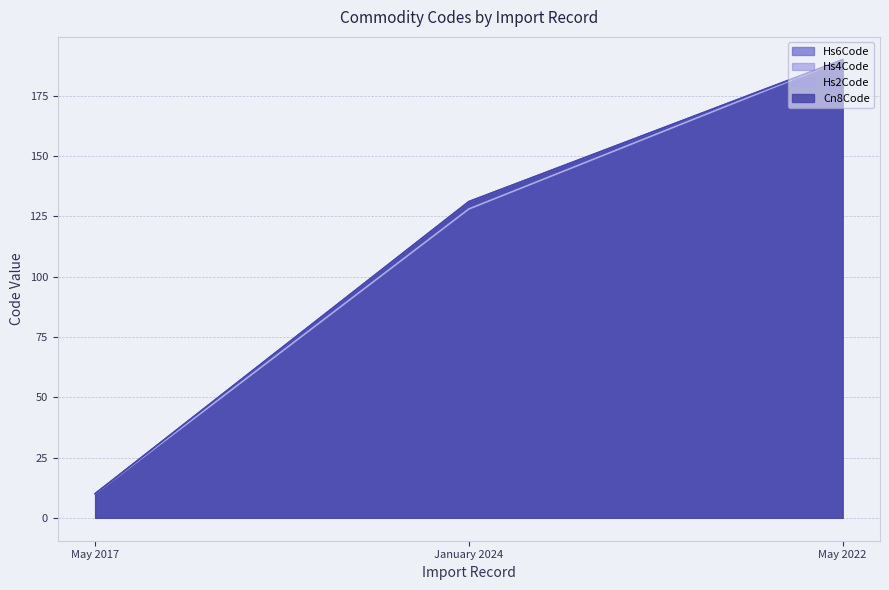

Reading left to right, transcribe all the data shown in this chart.

Hs6Code: 10.0	131.1	190.0
Hs4Code: 10.0	131.2	190.0
Hs2Code: 10.0	128.1	190.0
Cn8Code: 10.0	131.1	190.0